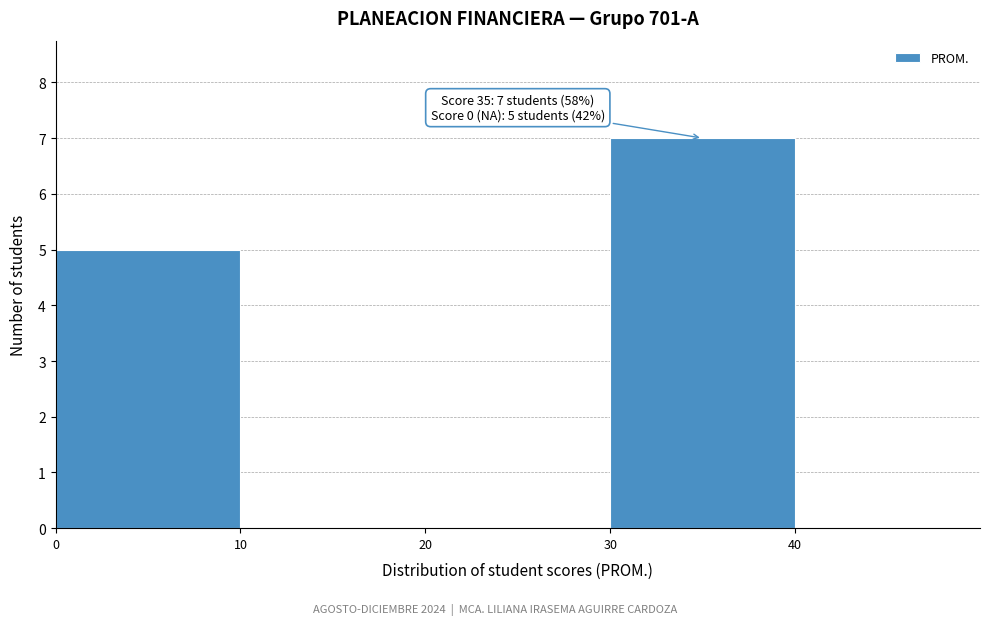

Which range on the x-axis has the tallest bar?

30 to 40